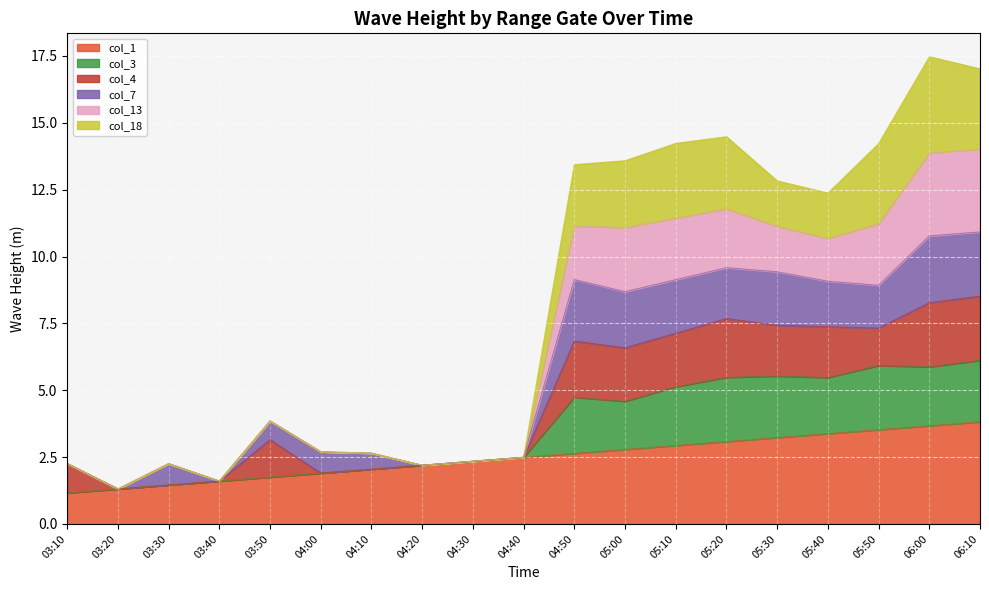

Is the value of col_13 at 04:40 greater than the value of col_3 at 03:30?

Yes